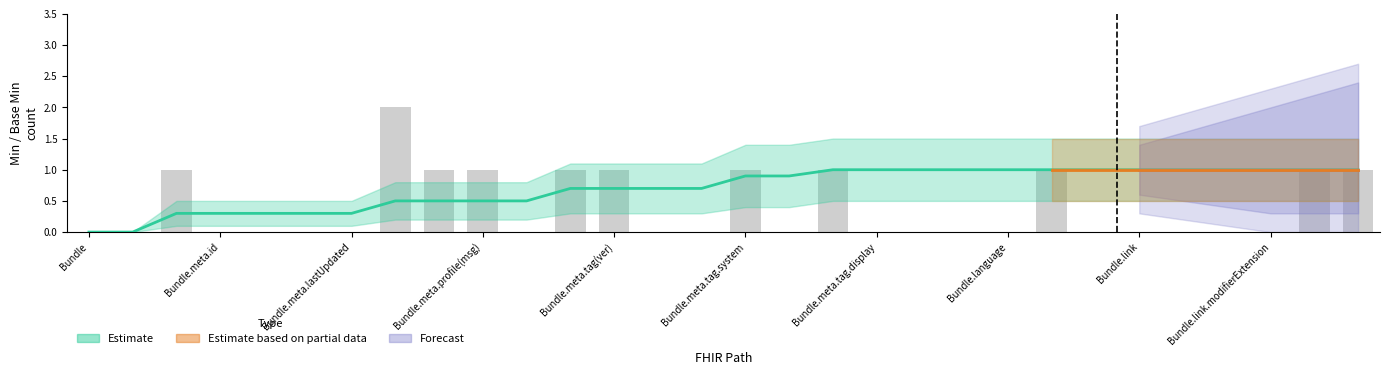

Does the chart contain any negative values?

No